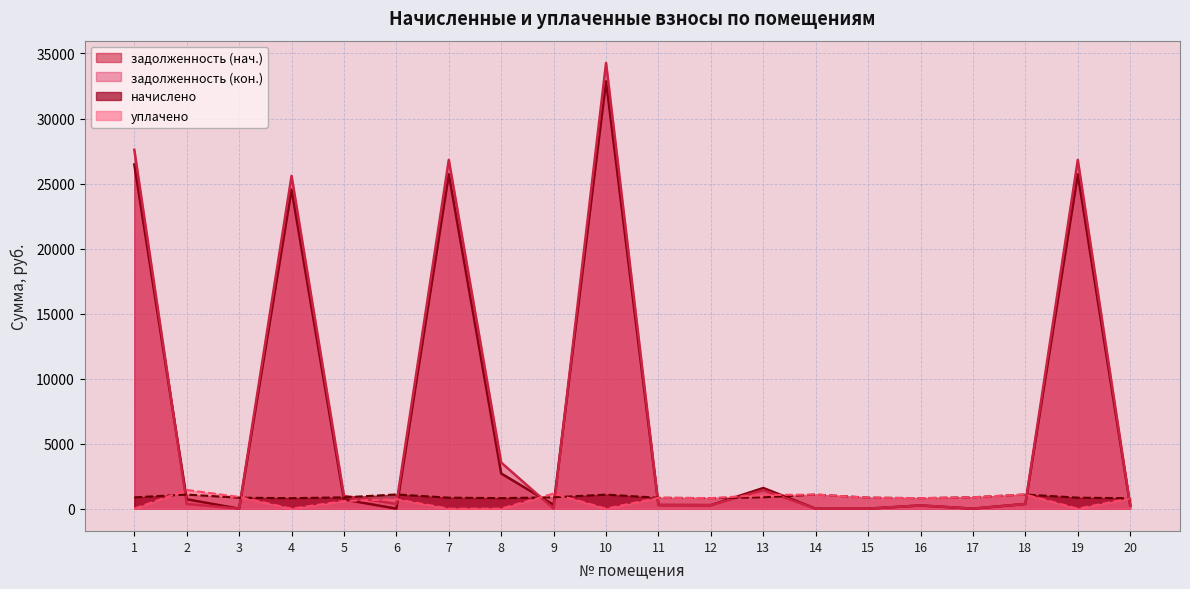

The value of задолженность (кон.) at 6 is 364.5. True or false?

True